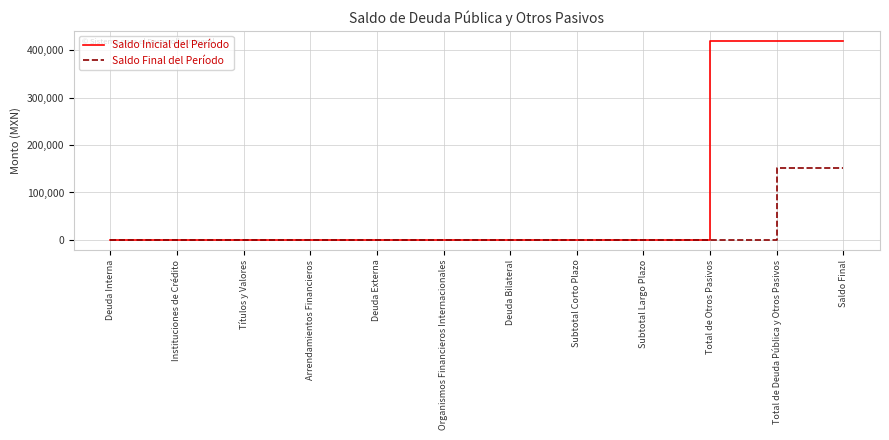

What is the difference between the maximum and minimum values in the Saldo Final del Período series?

151887.7